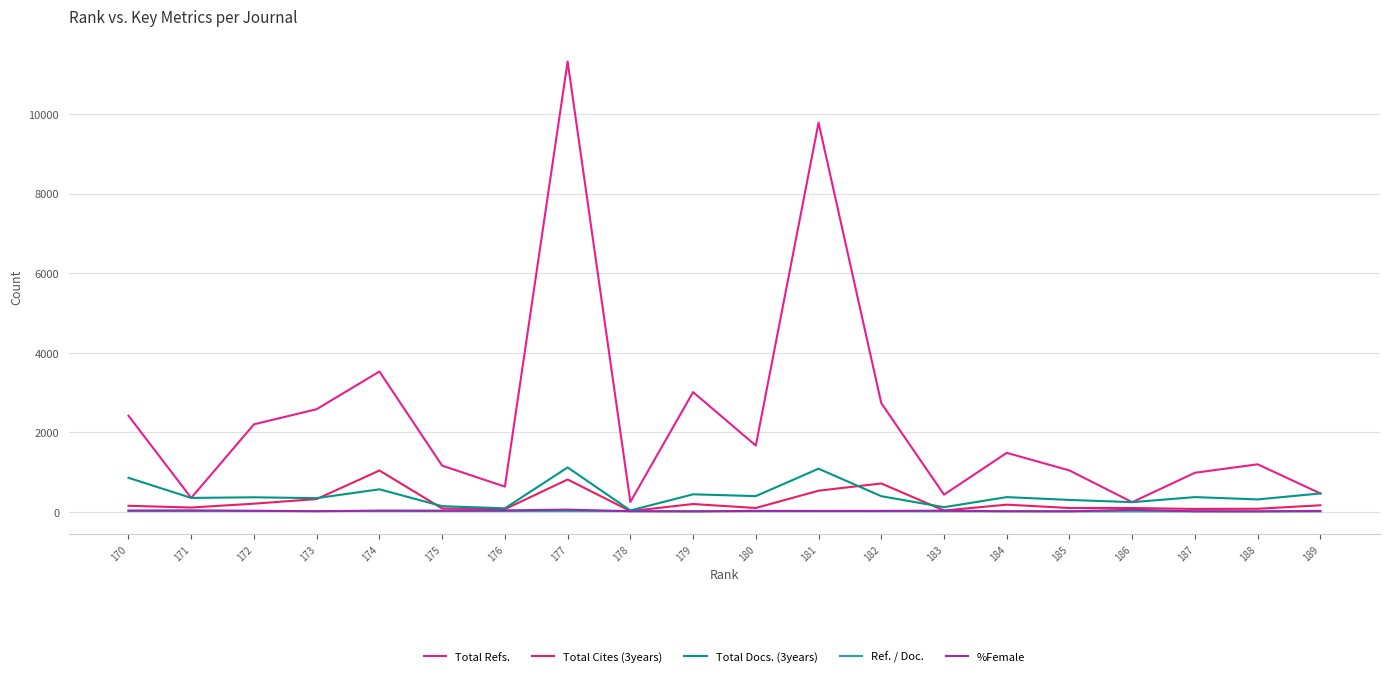

What are all the series names shown in the legend?

Total Refs., Total Cites (3years), Total Docs. (3years), Ref. / Doc., %Female